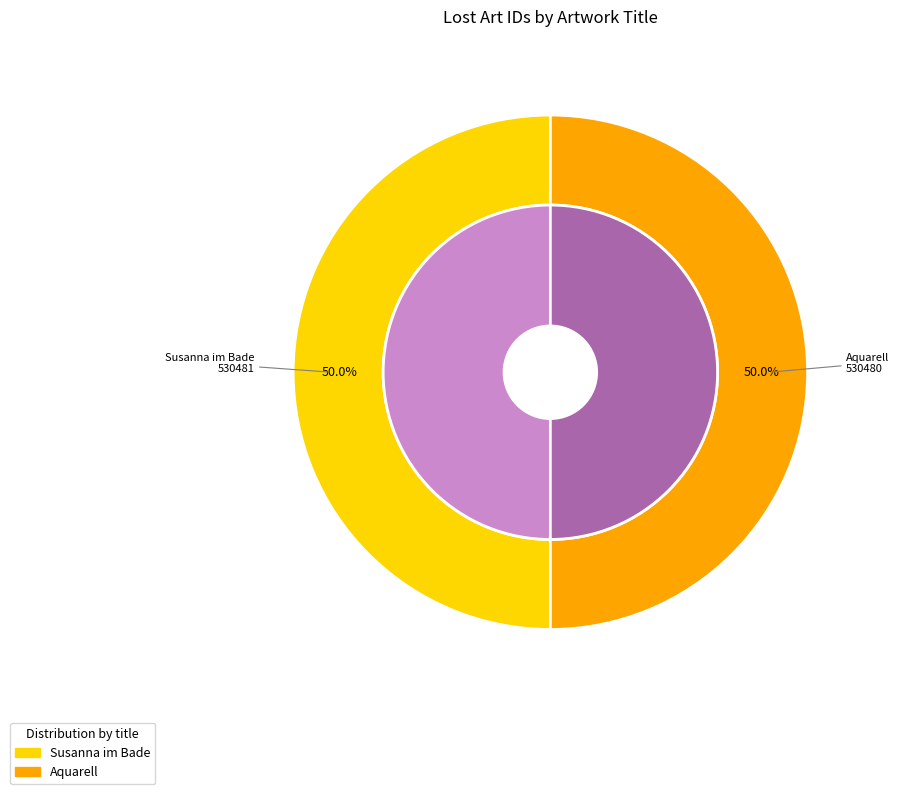

Rank the categories by value from highest to lowest.

Susanna im Bade, Aquarell